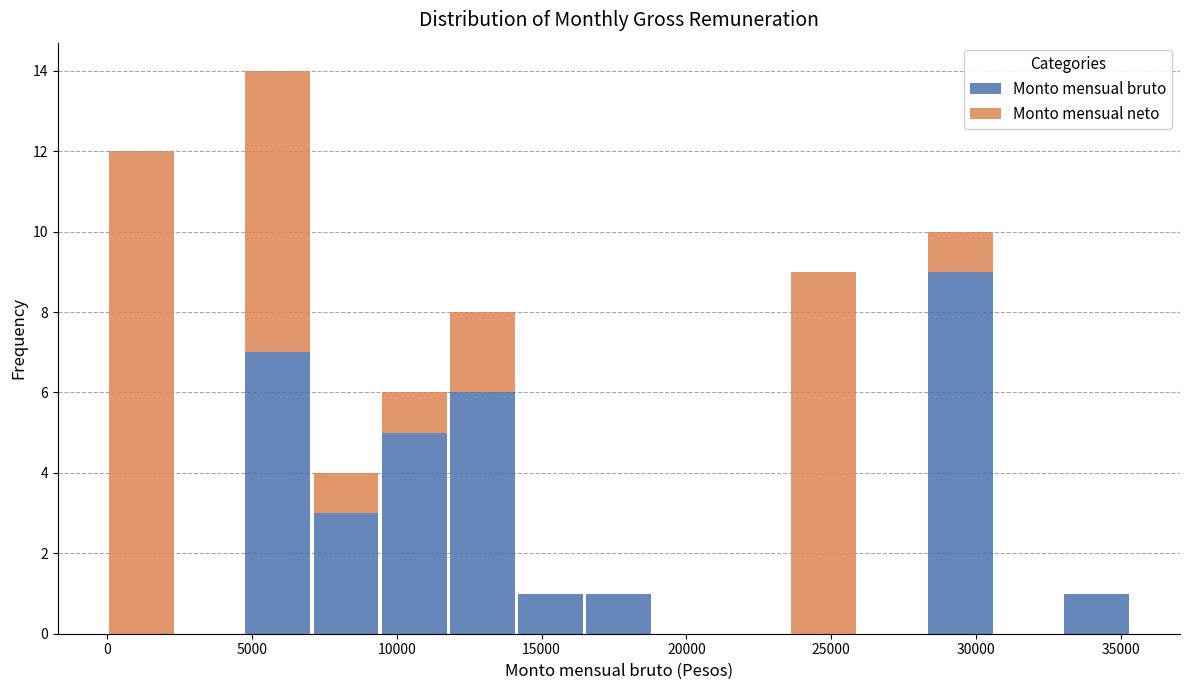

Reading left to right, transcribe this chart: for each stacked bar, give the range it covers on the x-axis and its total height. Neither the bar edges nor the heights are printed on the chart, so give them approximately, as read against the axes.

0 to 2500: 12
2500 to 4500: 0
4500 to 7000: 14
7000 to 9500: 4
9500 to 12000: 6
12000 to 14000: 8
14000 to 16500: 1
16500 to 19000: 1
19000 to 21000: 0
21000 to 23500: 0
23500 to 26000: 9
26000 to 28500: 0
28500 to 30500: 10
30500 to 33000: 0
33000 to 35500: 1